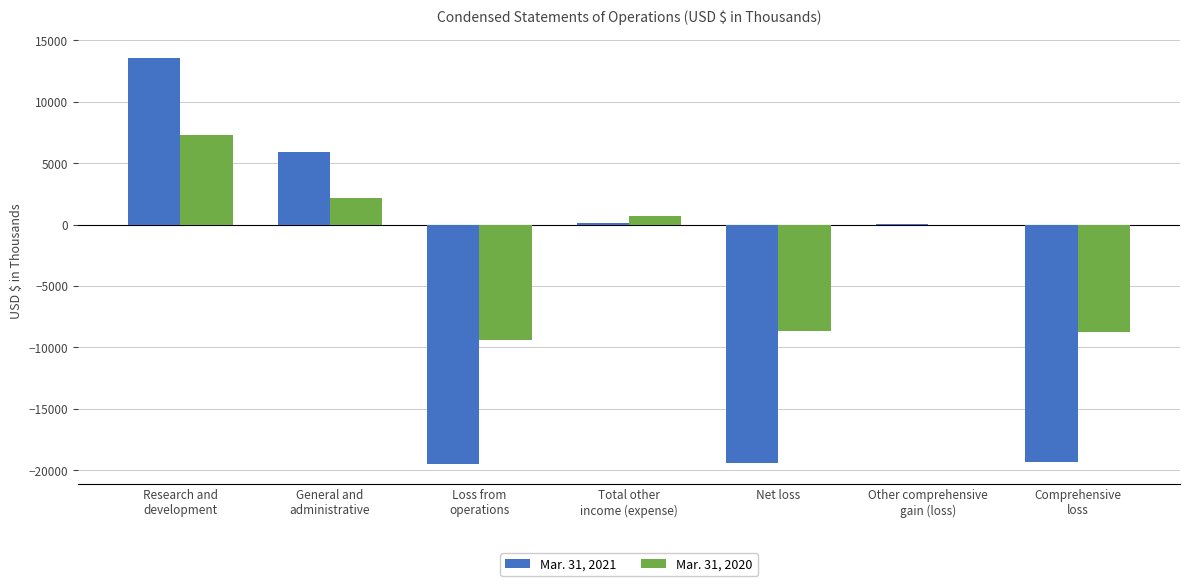

What is the spread (max minus min) of values at Research and
development?

6279